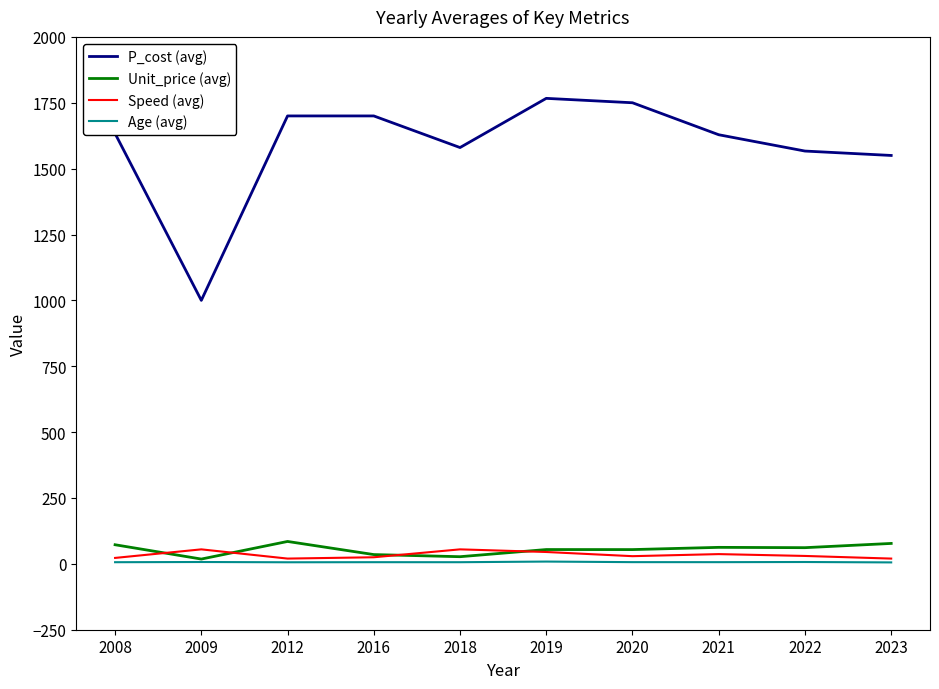

Which series has the largest total across all categories?

P_cost (avg)